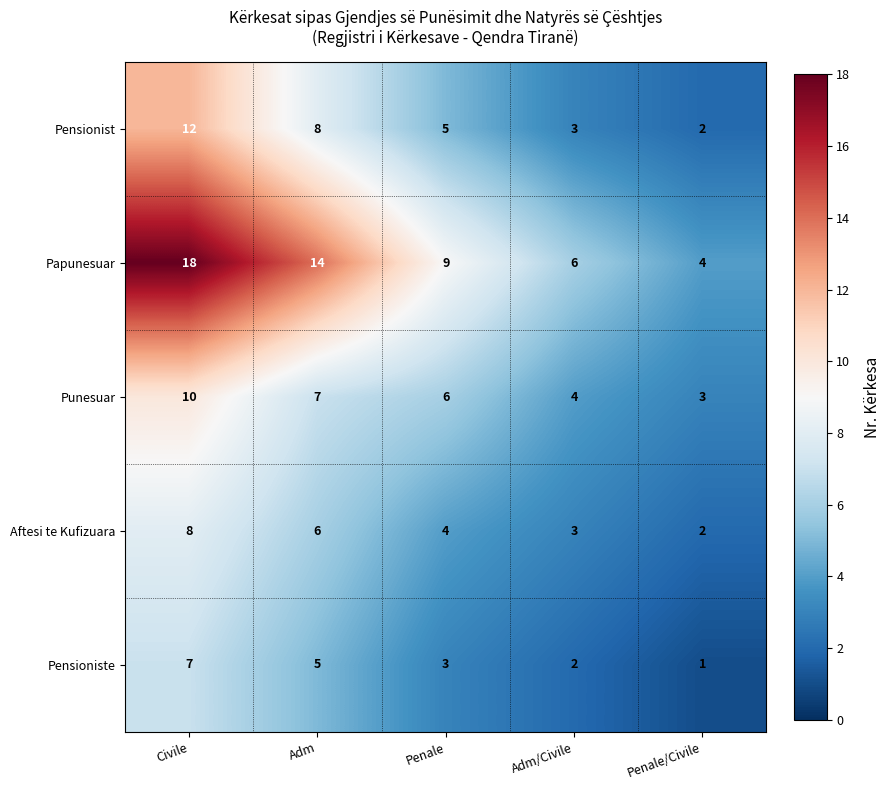

What is the difference between the maximum and minimum values in the Papunesuar series?

14